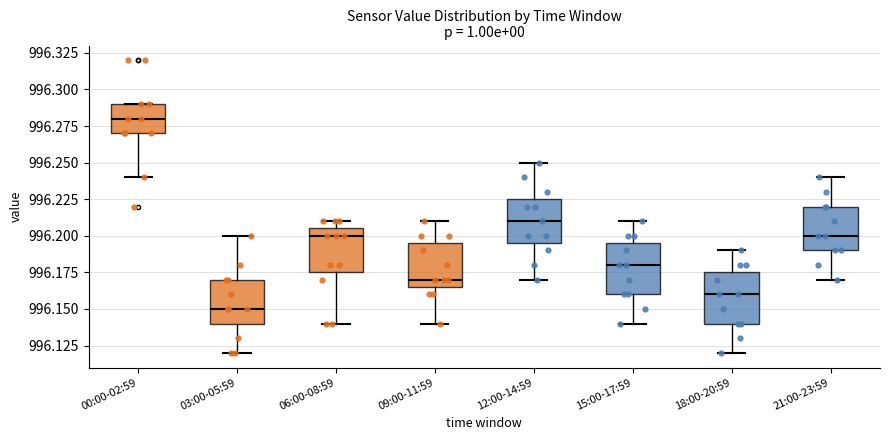

Where does the median line of the box for 03:00-05:59 sit on the y-axis? The values are not printed on the chart, so give them approximately, as read against the axis.

996.150